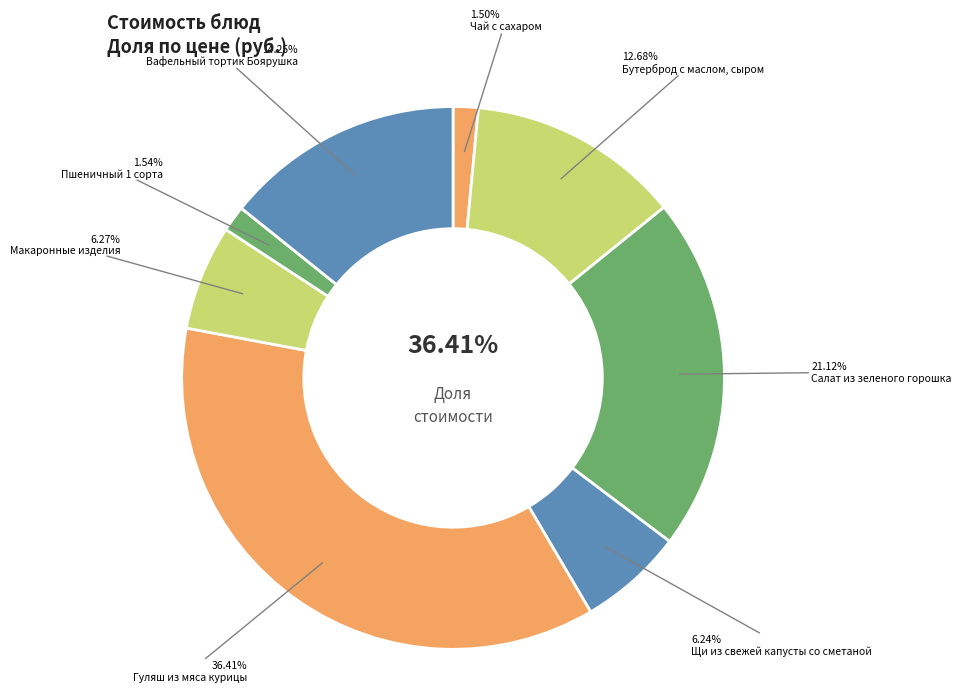

How much of the chart is everything except Пшеничный 1 сорта?

98.5%